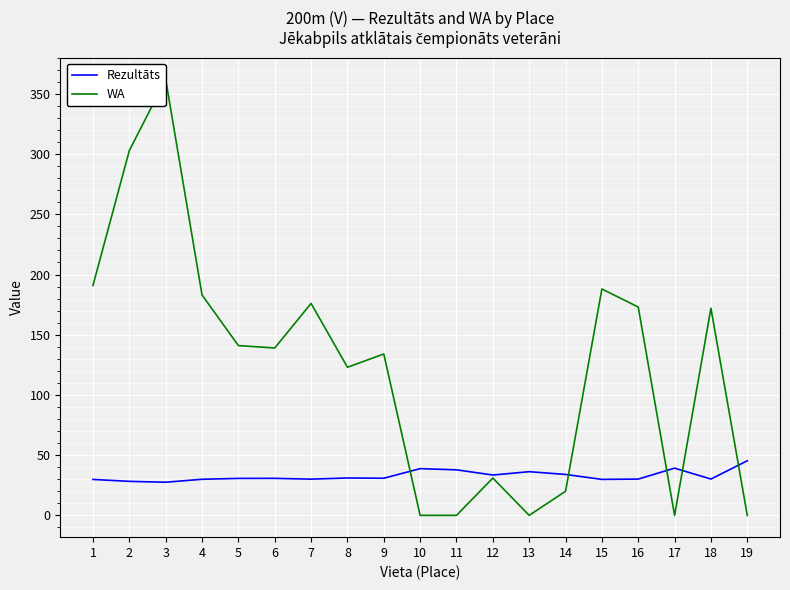

Which series ends up on top after the final intersection of WA and Rezultāts?

Rezultāts